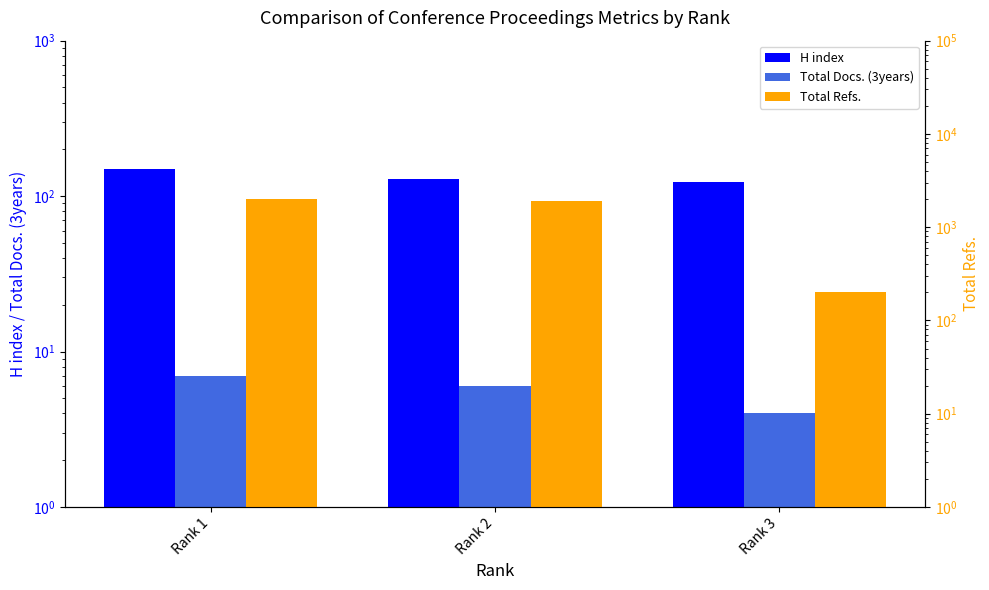

What is the total value across all series at Rank 1?

2175